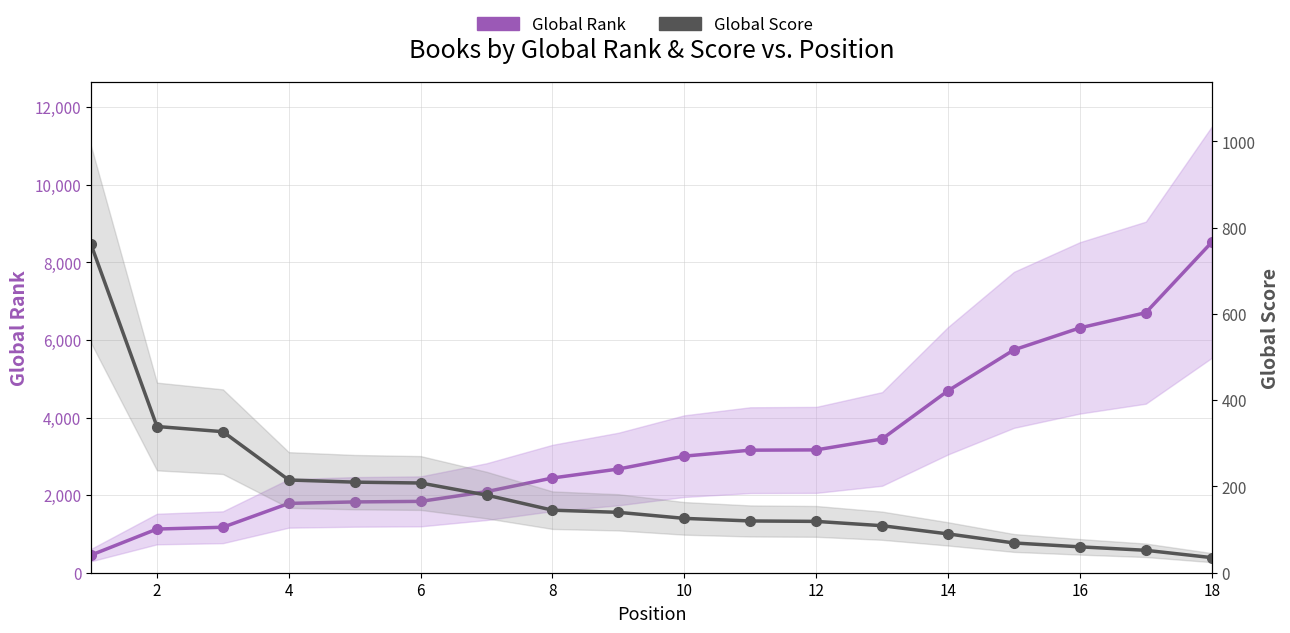

How many data points does each series have?

18